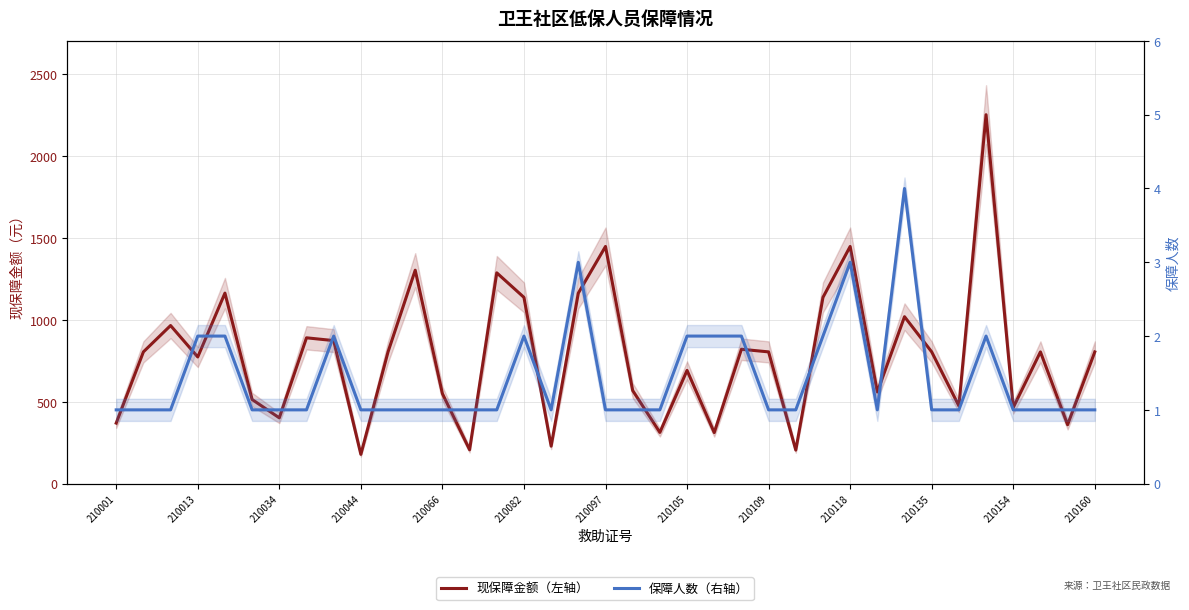

True or false: 现保障金额（左轴） and 保障人数（右轴） intersect in this chart.

False